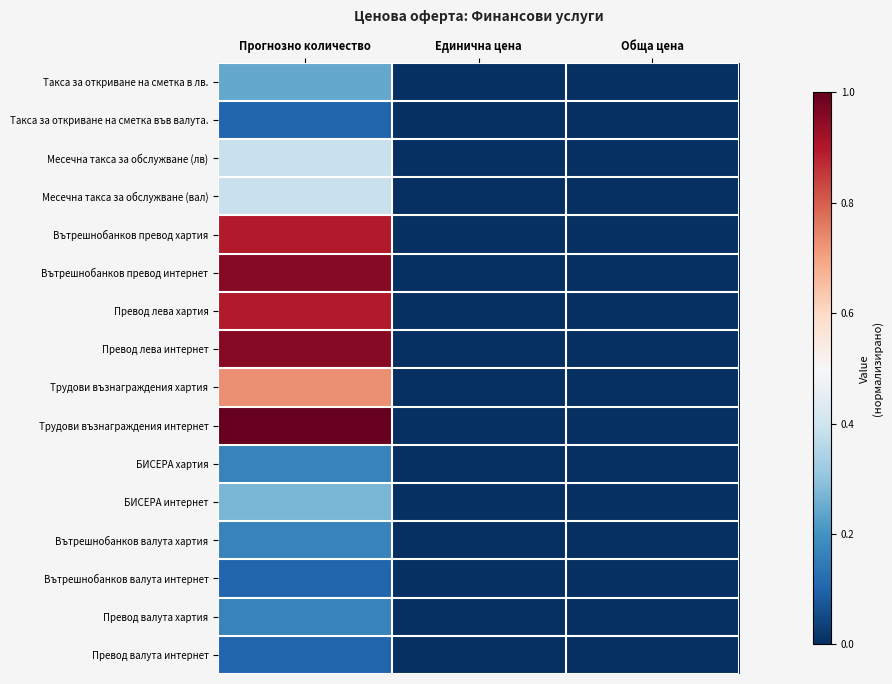

Between Прогнозно количество and Единична цена, which series saw the biggest shift?

Трудови възнаграждения интернет